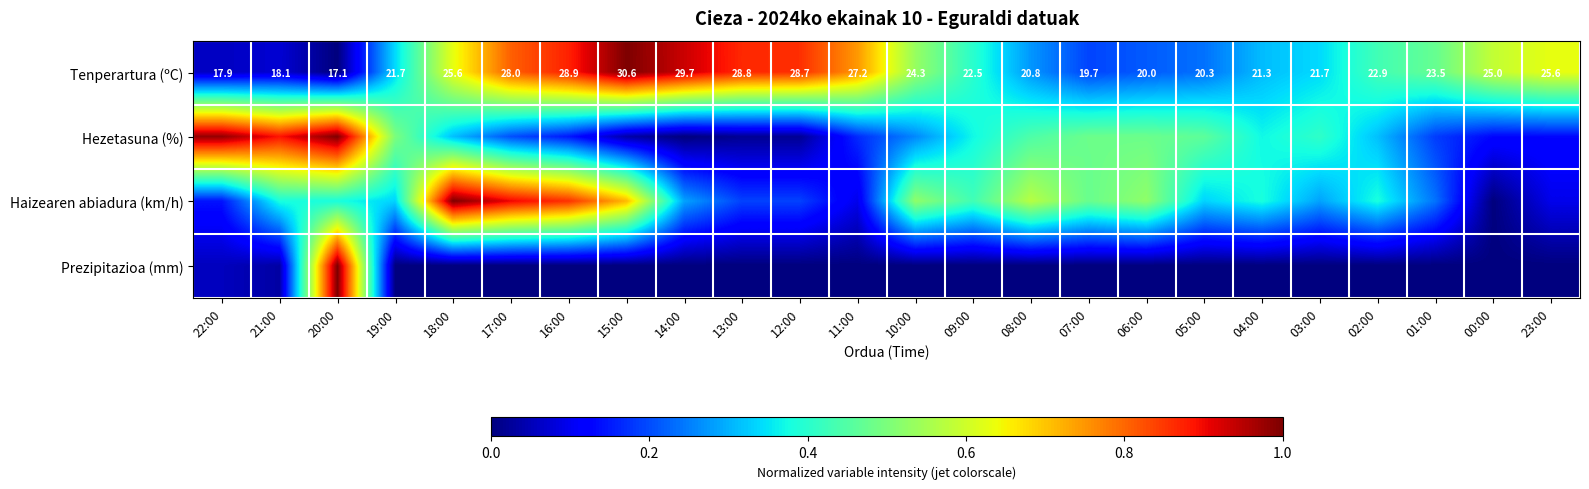

Which series has the largest total across all categories?

Tenperartura (ºC)